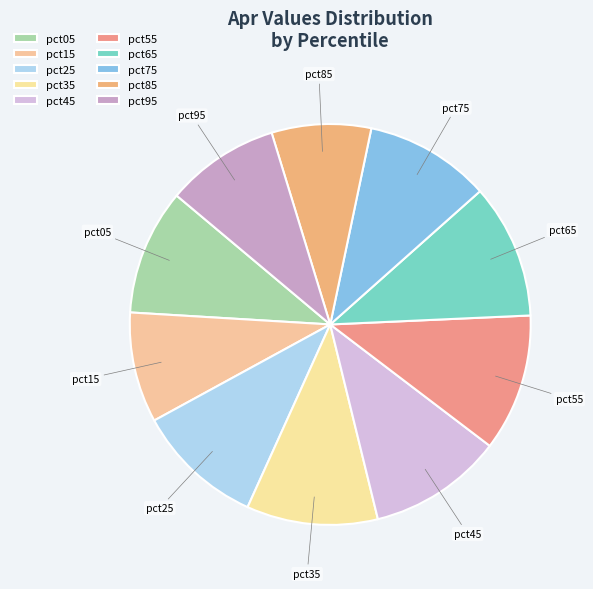

True or false: pct65 accounts for 1% of the total.

False